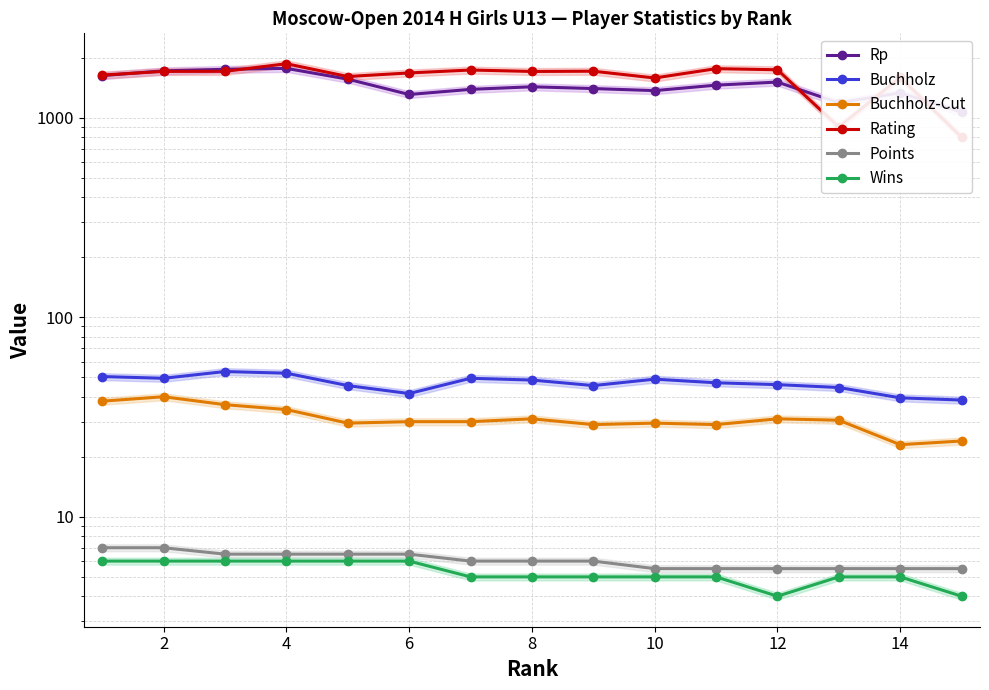

True or false: Rating has a value of 1743.0 at 12.

True